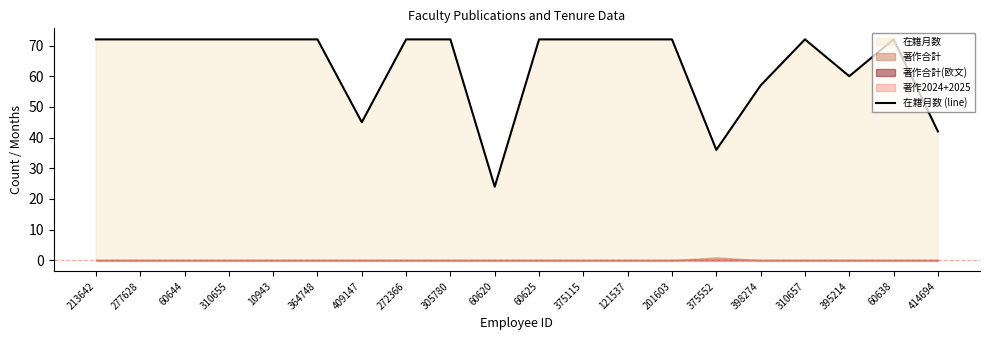

What is the difference between the maximum and second lowest values?

36